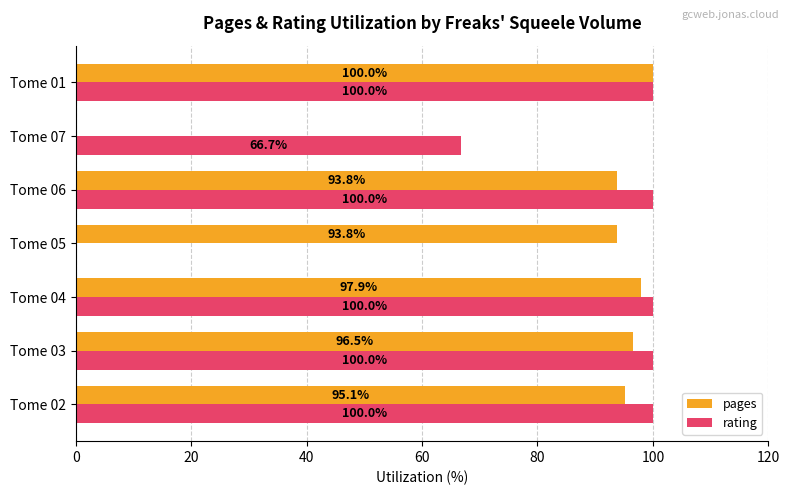

Which series changed the most between Tome 05 and Tome 06?

rating